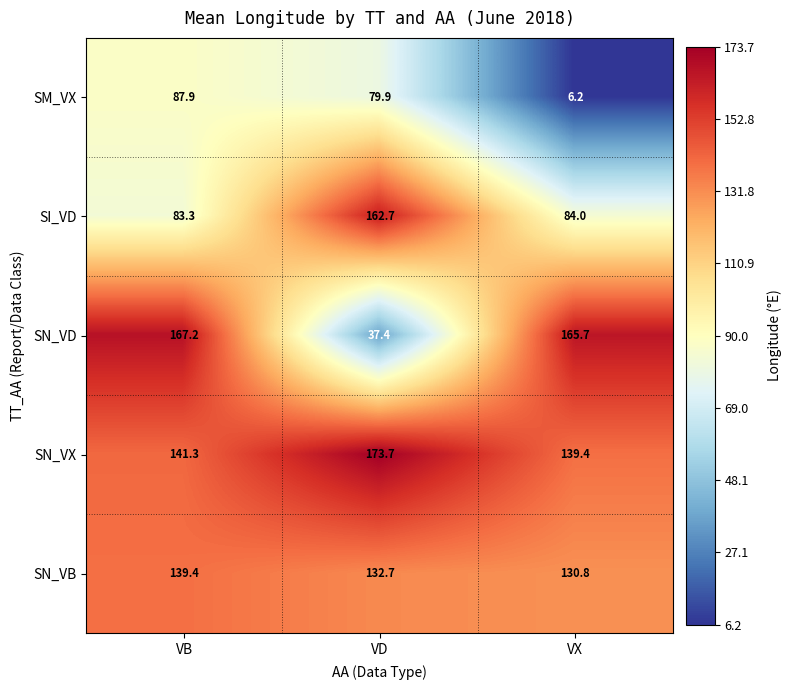

What is the total value across all series at VD?

586.4